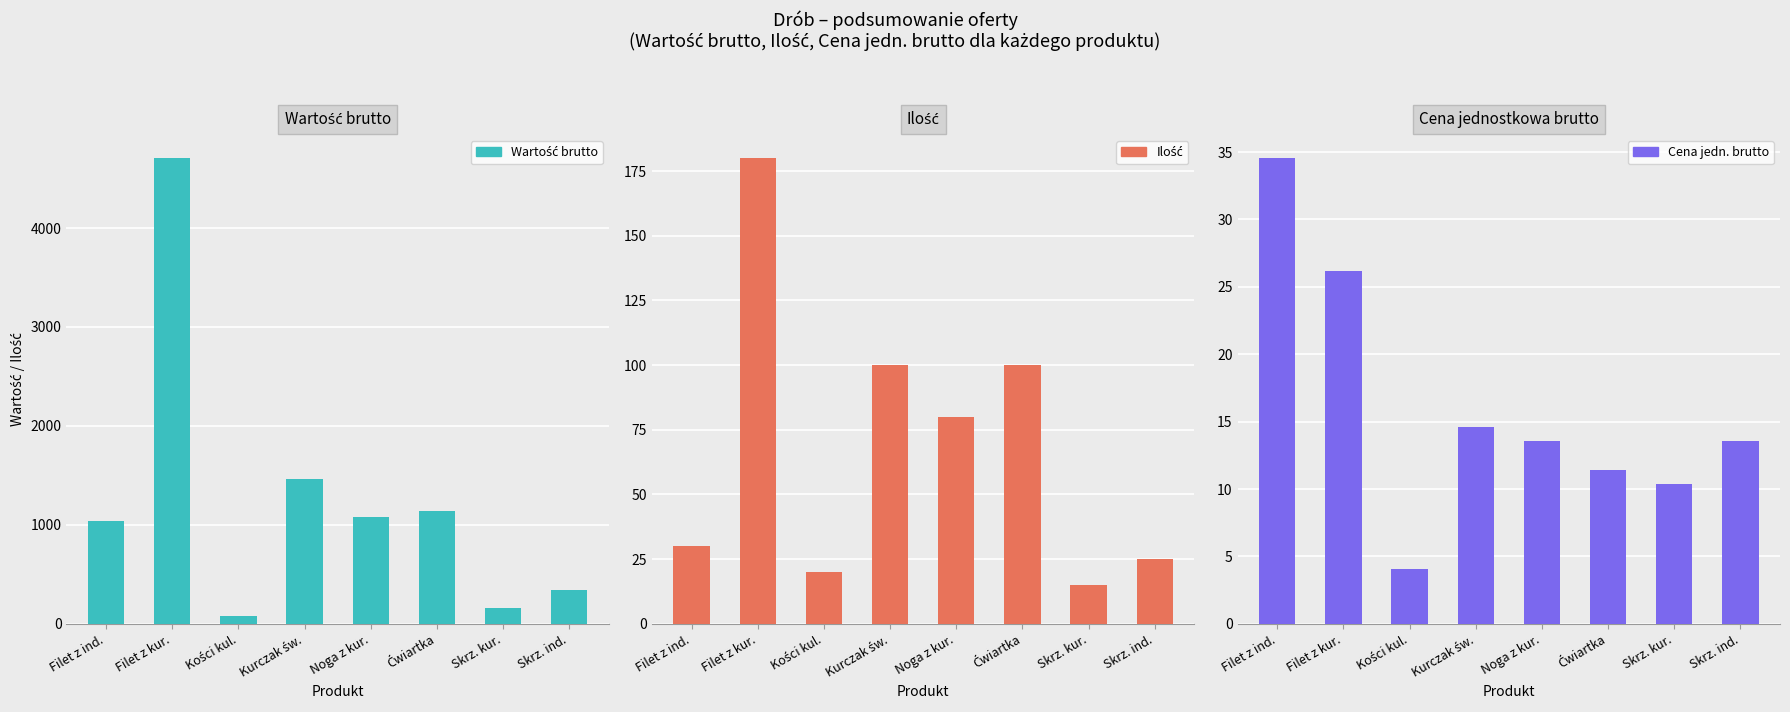

Which series has the largest range (max minus min)?

Wartość brutto